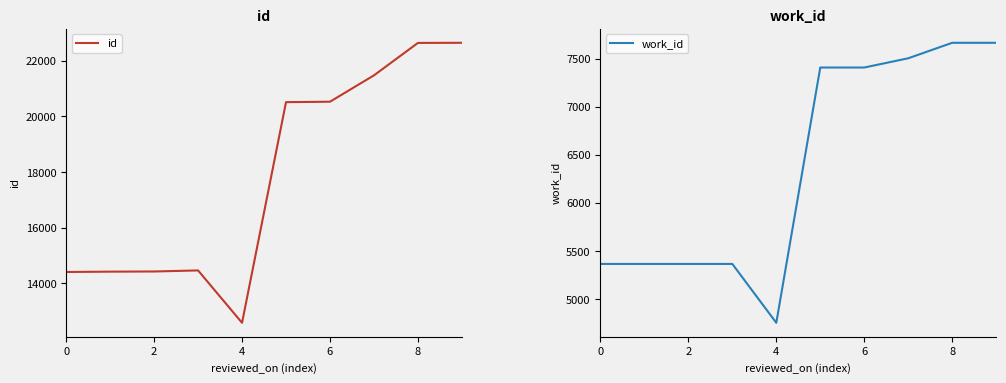

List the series in order of their peak value, lowest first.

work_id, id